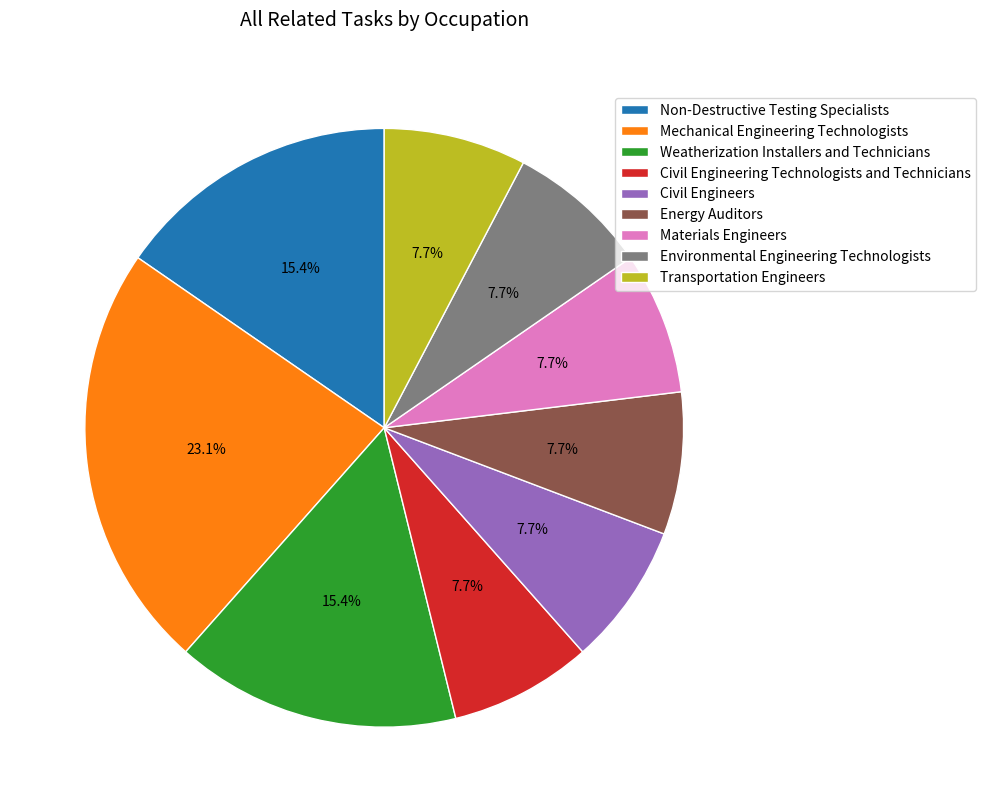

To the nearest percent, what percentage of the pie is Transportation Engineers?

8%